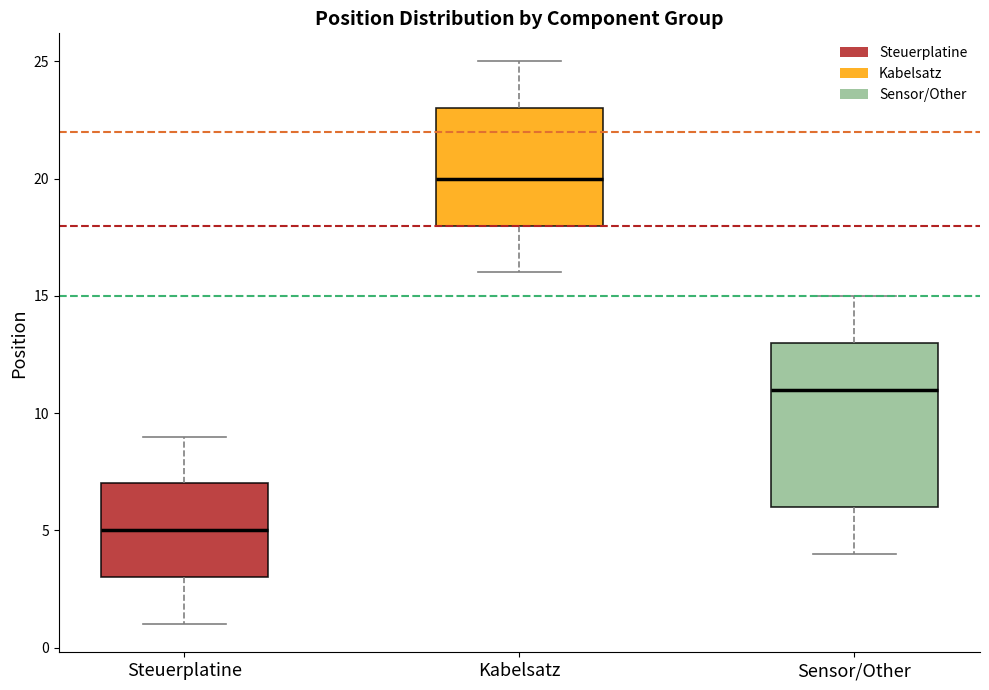

Which box is the tallest, from its lower edge to its upper edge?

Sensor/Other